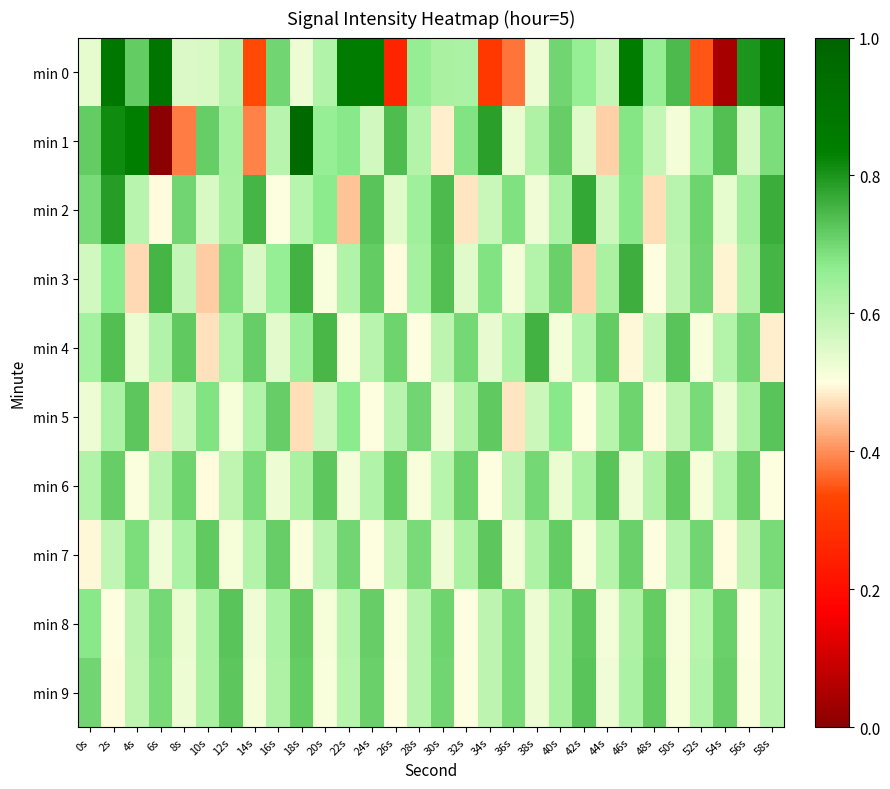

What is the difference between the highest and lowest values at 34s?

0.5